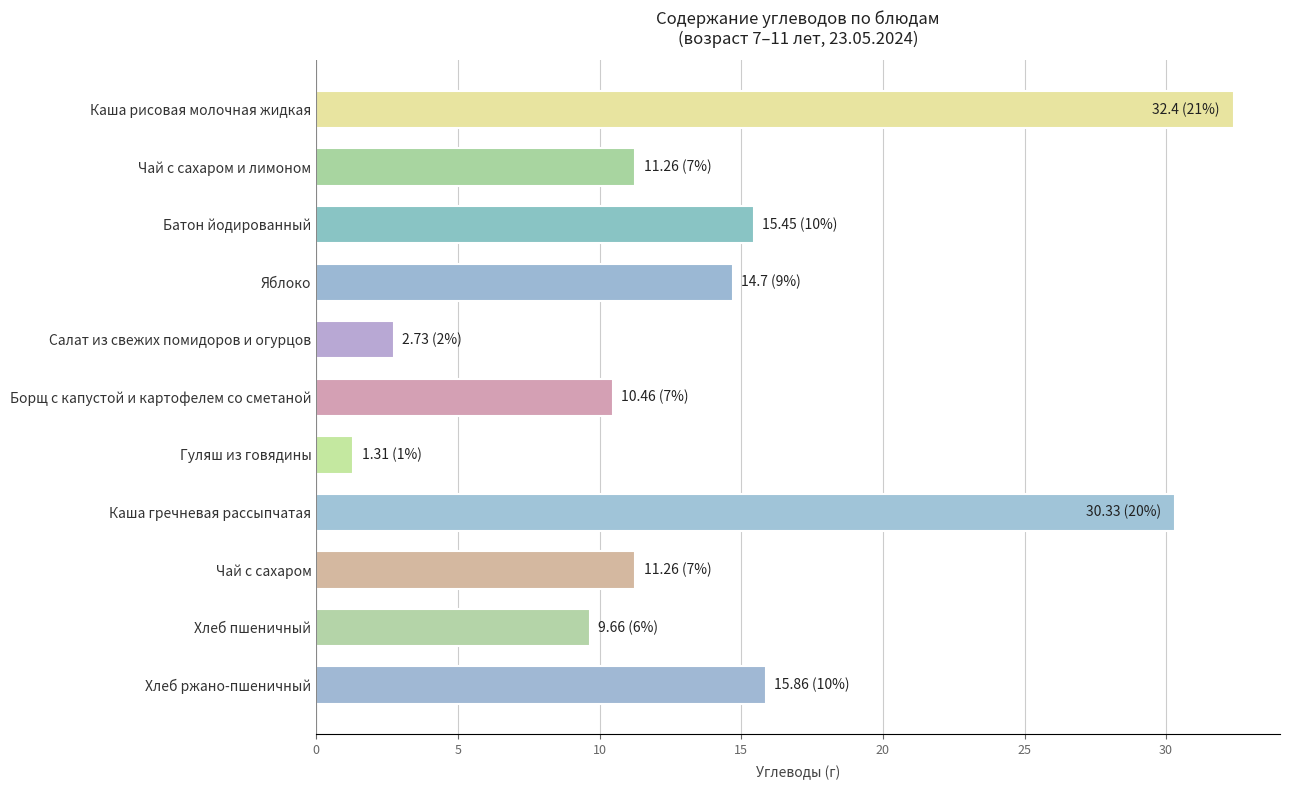

The value at Батон йодированный is 3.8. True or false?

False